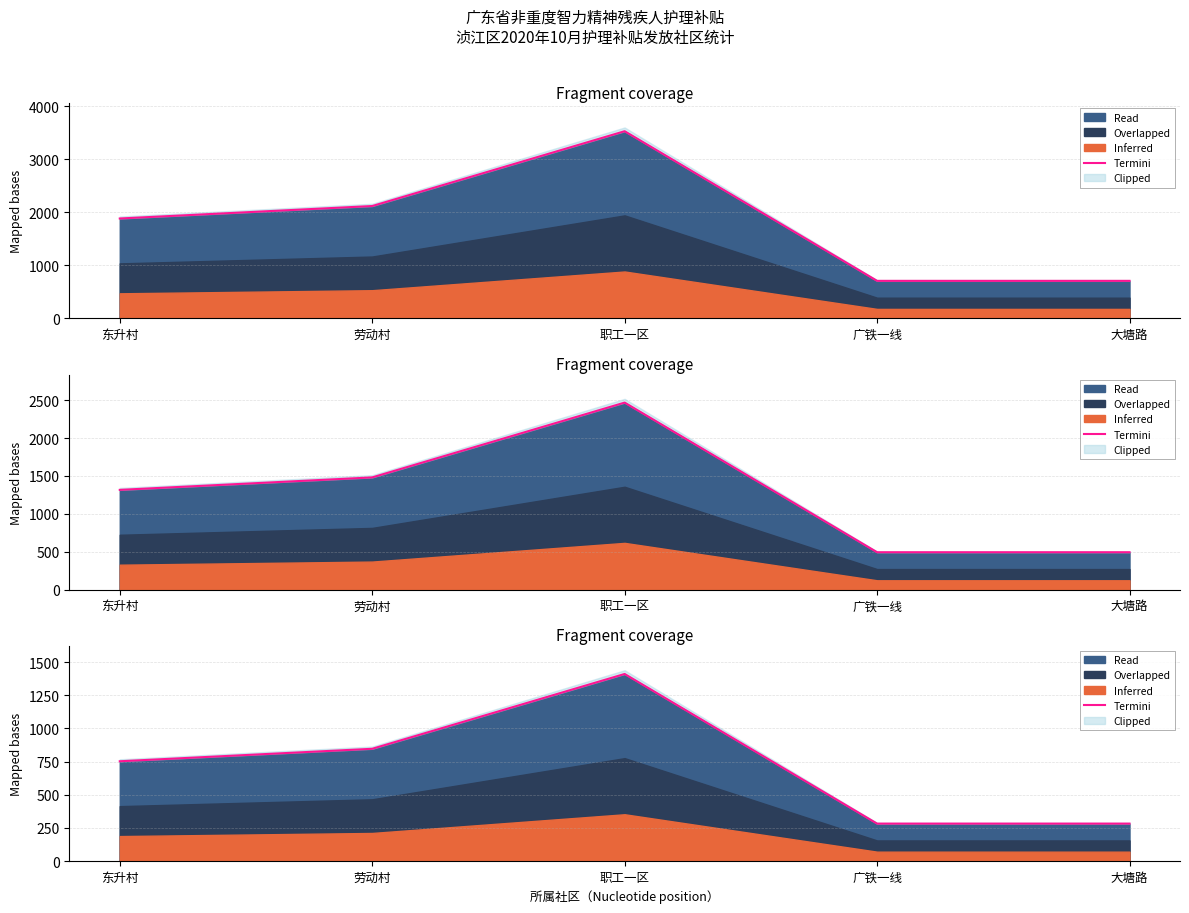

True or false: there are more than 2 points higher than both neighbors.

False